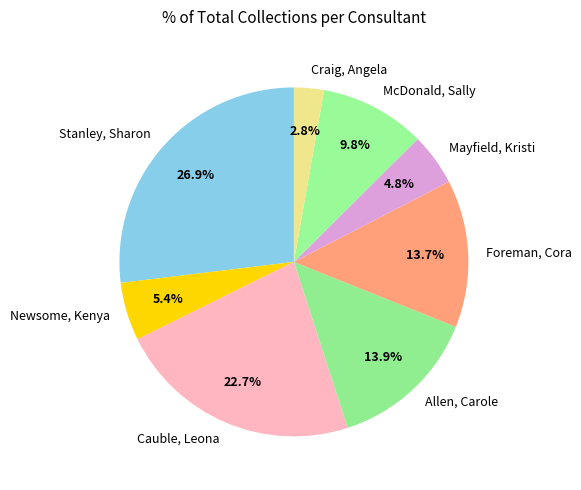

What percentage do Stanley, Sharon and Cauble, Leona together represent?

49.6%